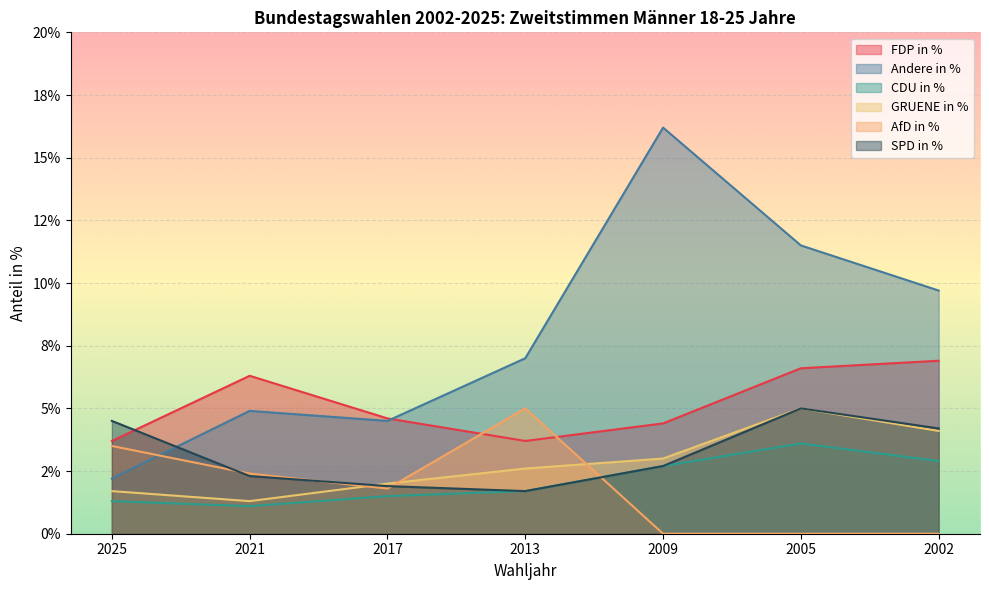

Reading left to right, extract all data points from this chart.

FDP in %: 2025=3.7	2021=6.3	2017=4.6	2013=3.7	2009=4.4	2005=6.6	2002=6.9
Andere in %: 2025=2.2	2021=4.9	2017=4.5	2013=7.0	2009=16.2	2005=11.5	2002=9.7
CDU in %: 2025=1.3	2021=1.1	2017=1.5	2013=1.7	2009=2.7	2005=3.6	2002=2.9
GRUENE in %: 2025=1.7	2021=1.3	2017=2.0	2013=2.6	2009=3.0	2005=5.0	2002=4.1
AfD in %: 2025=3.5	2021=2.4	2017=1.8	2013=5.0	2009=0.0	2005=0.0	2002=0.0
SPD in %: 2025=4.5	2021=2.3	2017=1.9	2013=1.7	2009=2.7	2005=5.0	2002=4.2